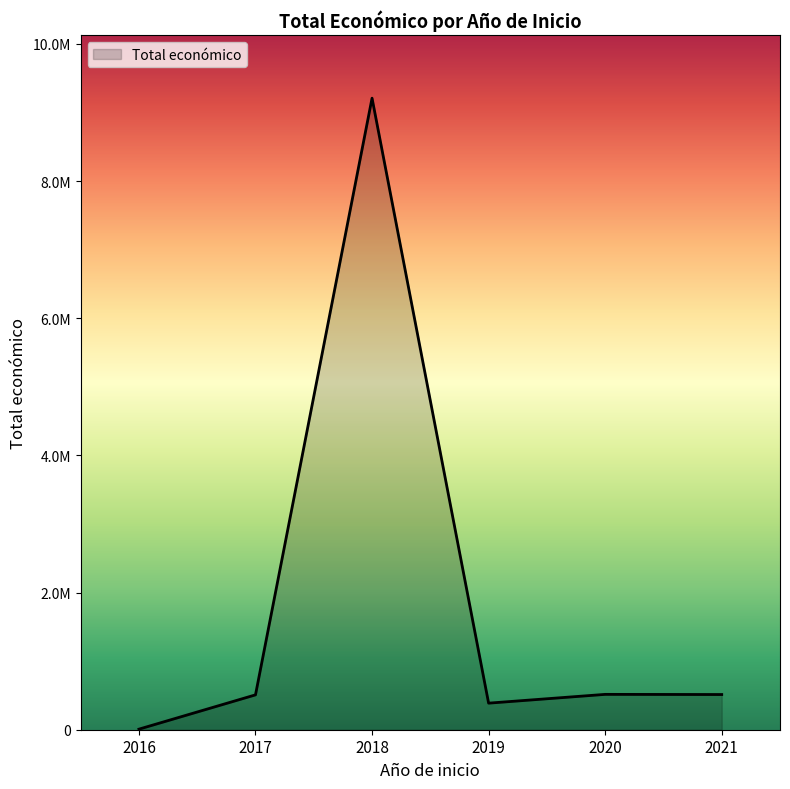

Is this an area chart (filled region under the line)?

Yes